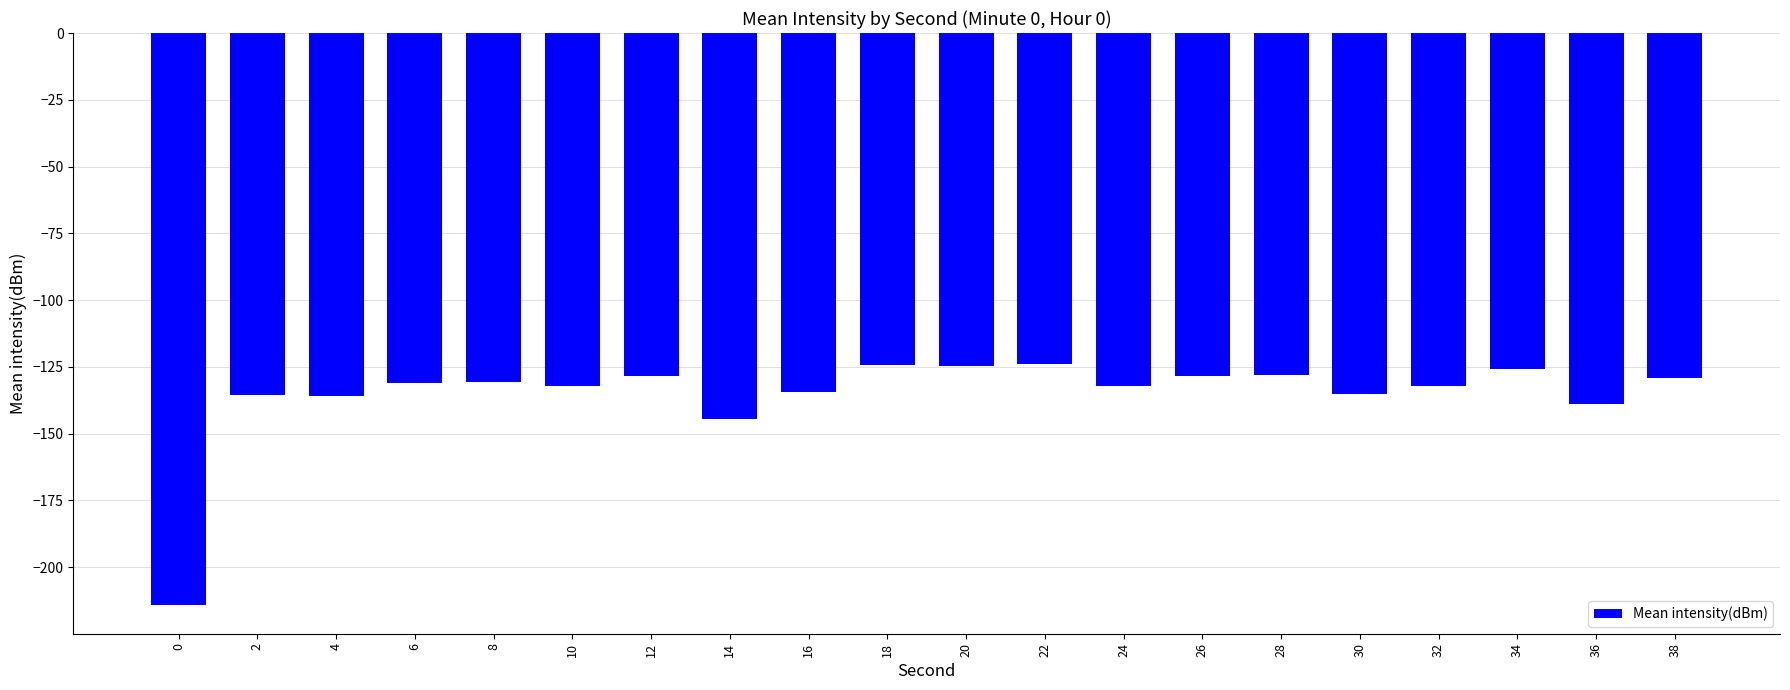

How many series are shown in this chart?

1